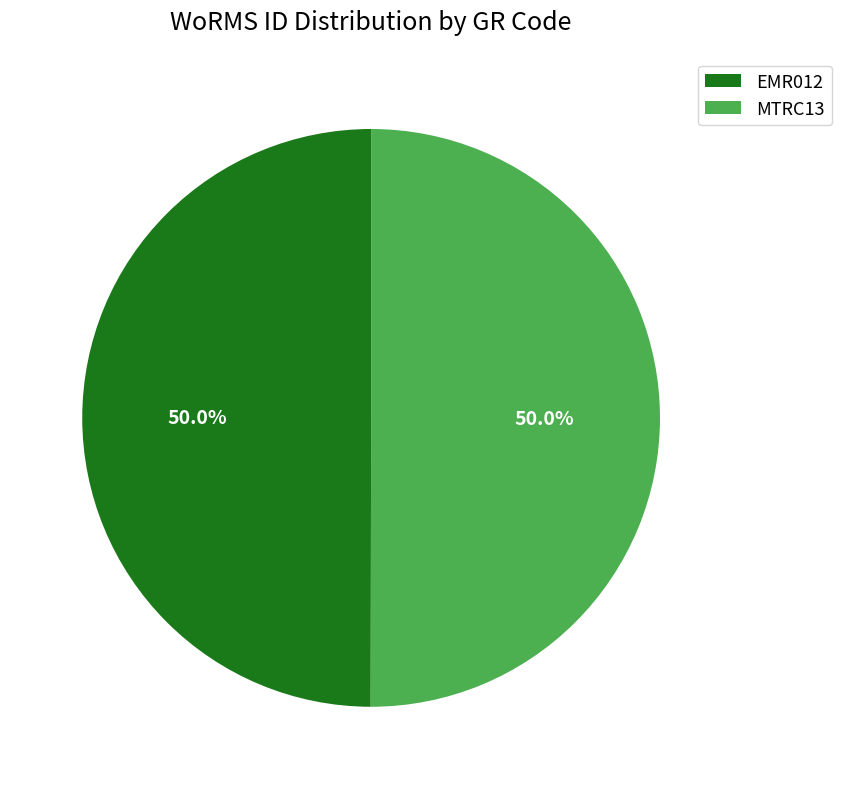

Is it true that EMR012 is 50% of the pie?

True